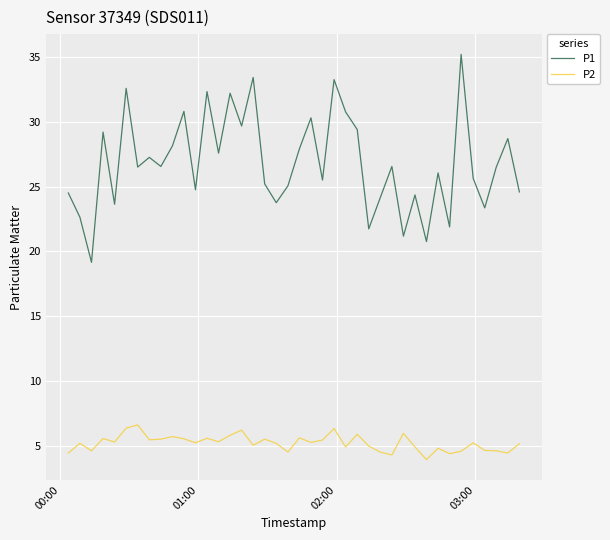

What is the greatest value displayed?

35.2